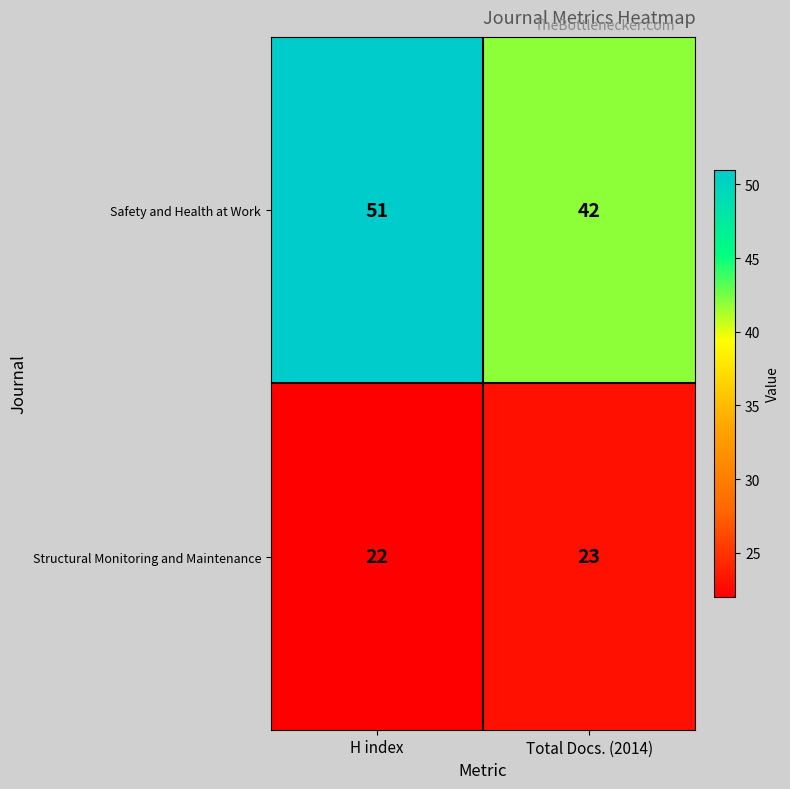

Which category has the lowest value across all series?

H index